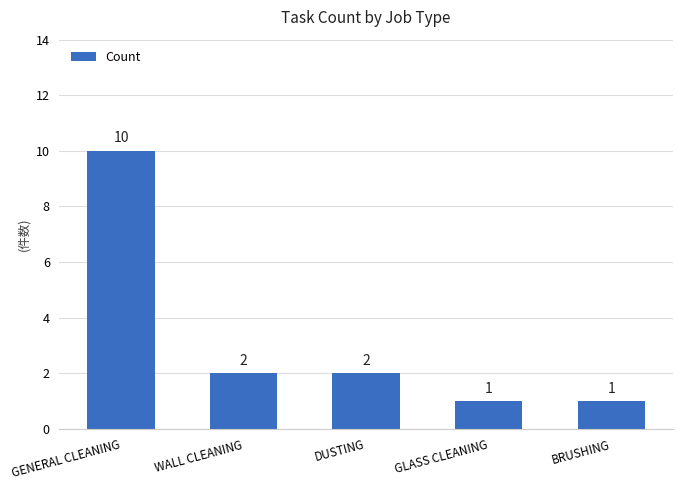

How many values are below 2?

2